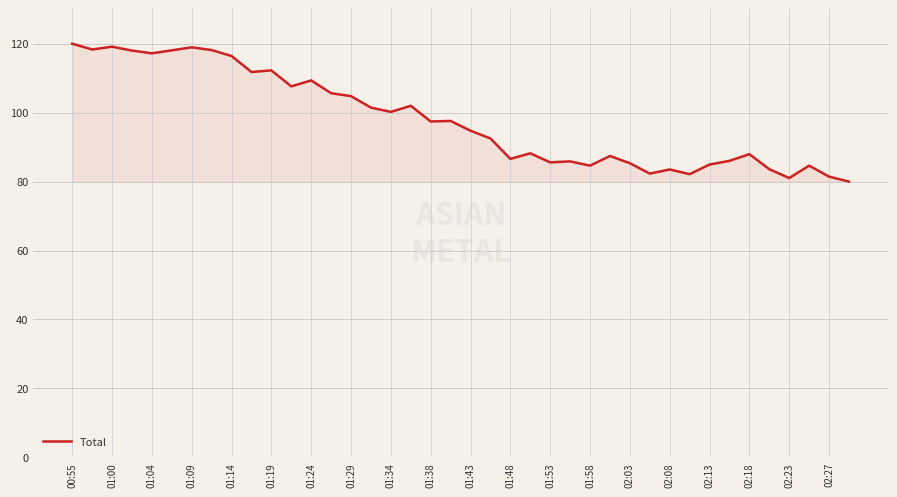

What is the minimum value shown in the chart?

80.0